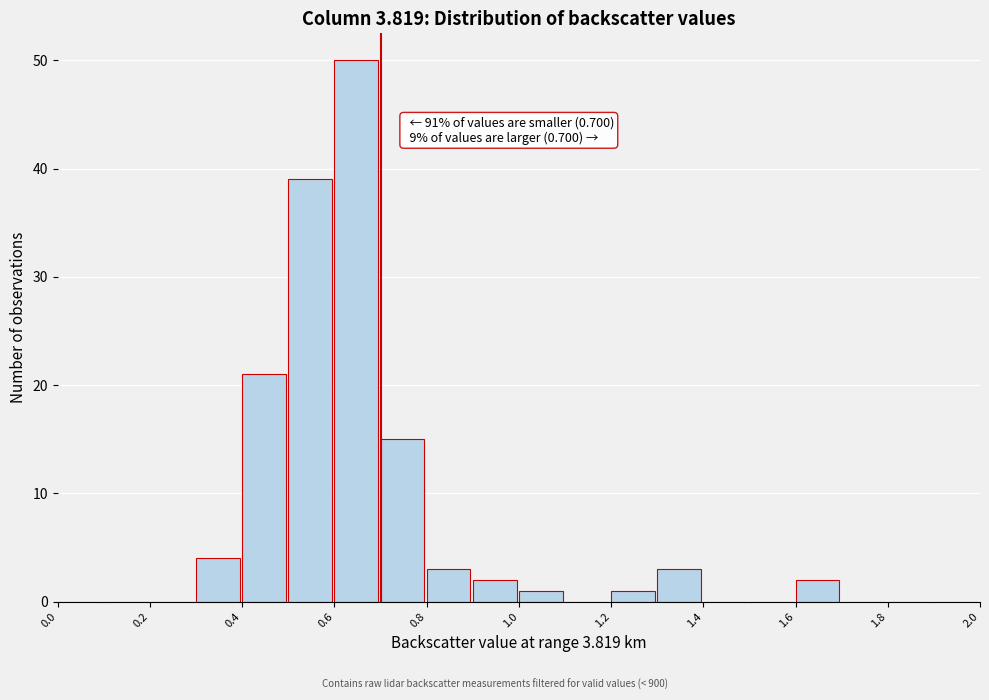

Over which range of the x-axis is the bar tallest?

0.6 to 0.7